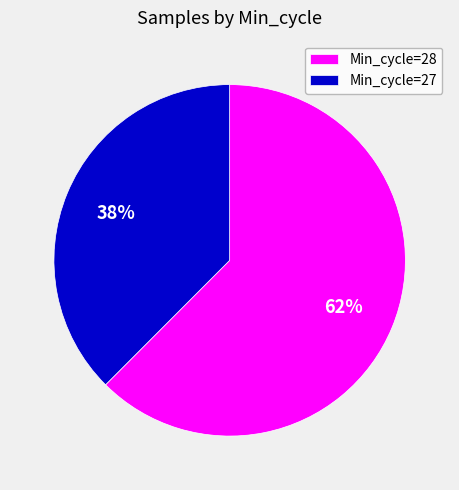

What is the smallest slice in the pie chart?

Min_cycle=27